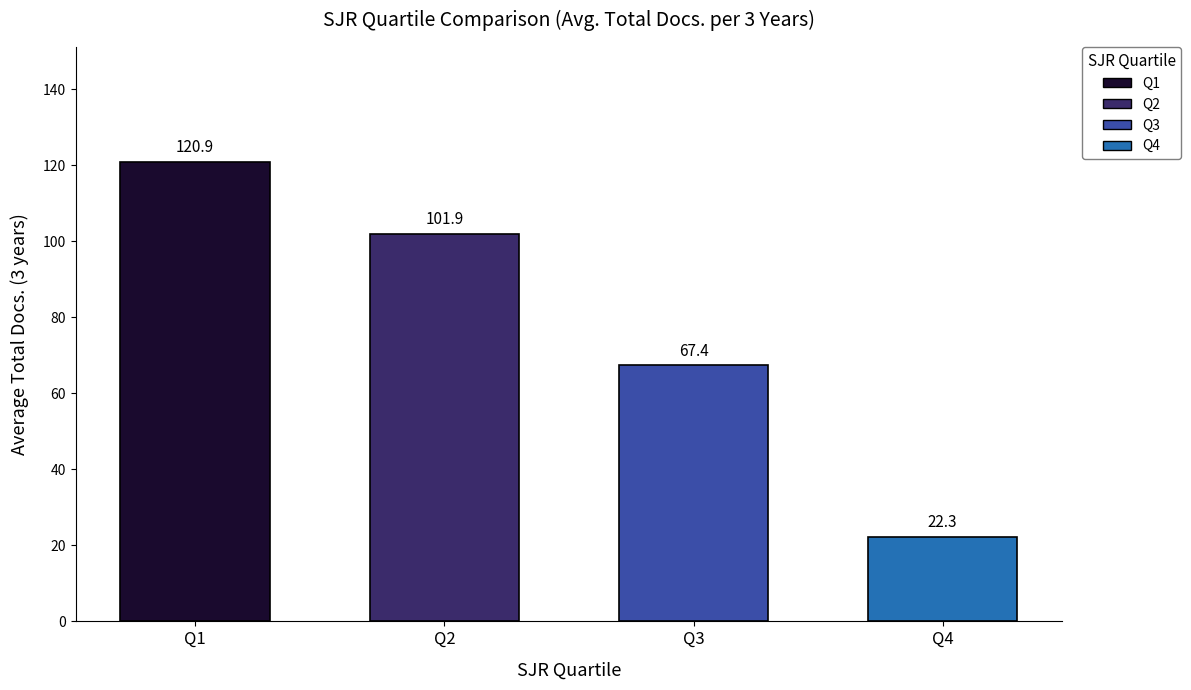

Are the bars horizontal?

No